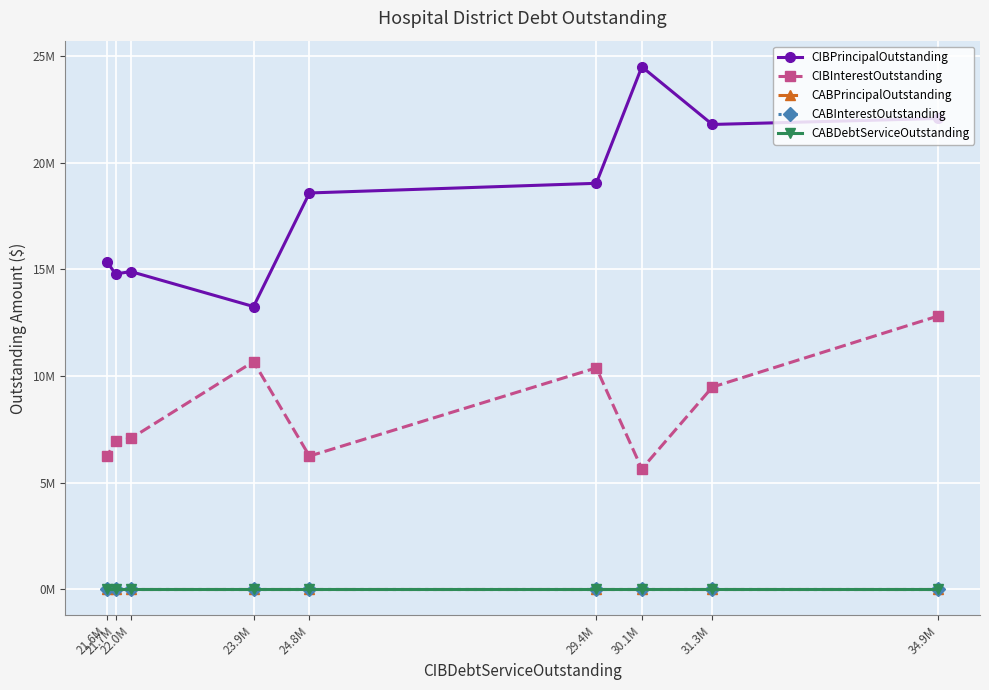

True or false: CIBPrincipalOutstanding and CABInterestOutstanding cross at least once.

False